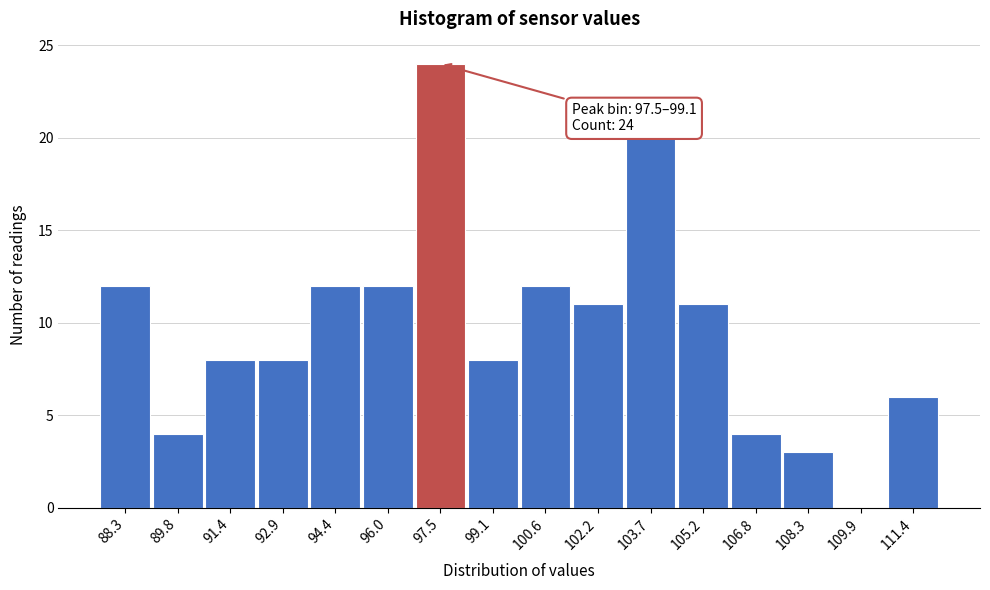

Reading left to right, what are all the values shown in this chart?

88.3=12	89.8=4	91.4=8	92.9=8	94.4=12	96.0=12	97.5=24	99.1=8	100.6=12	102.2=11	103.7=20	105.2=11	106.8=4	108.3=3	109.9=0	111.4=6